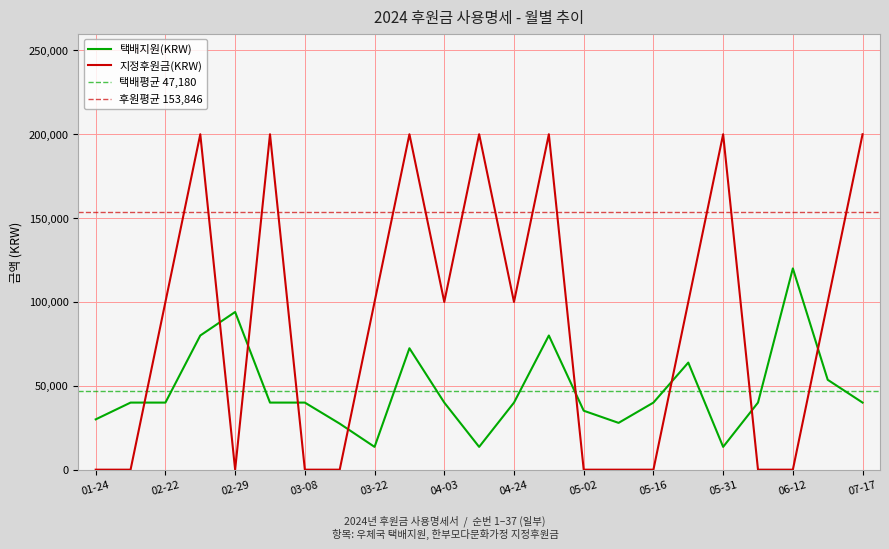

What is the difference between the maximum and second lowest values in the 택배지원(KRW) series?

106410